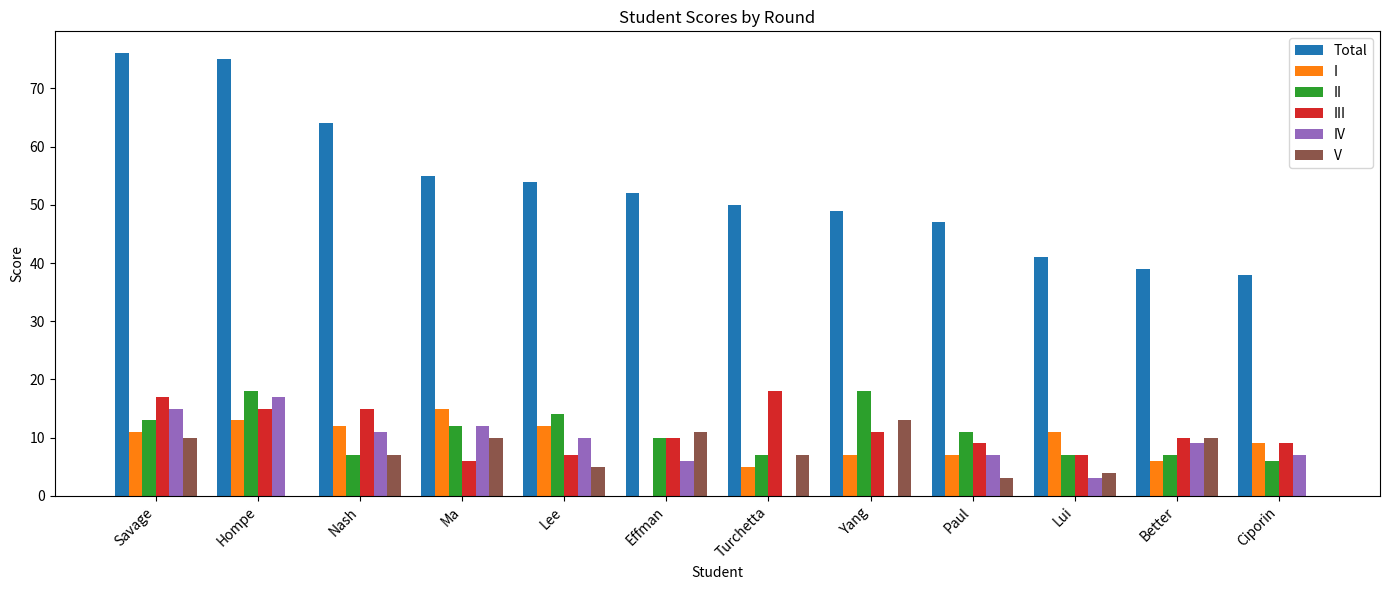

Are the bars horizontal?

No